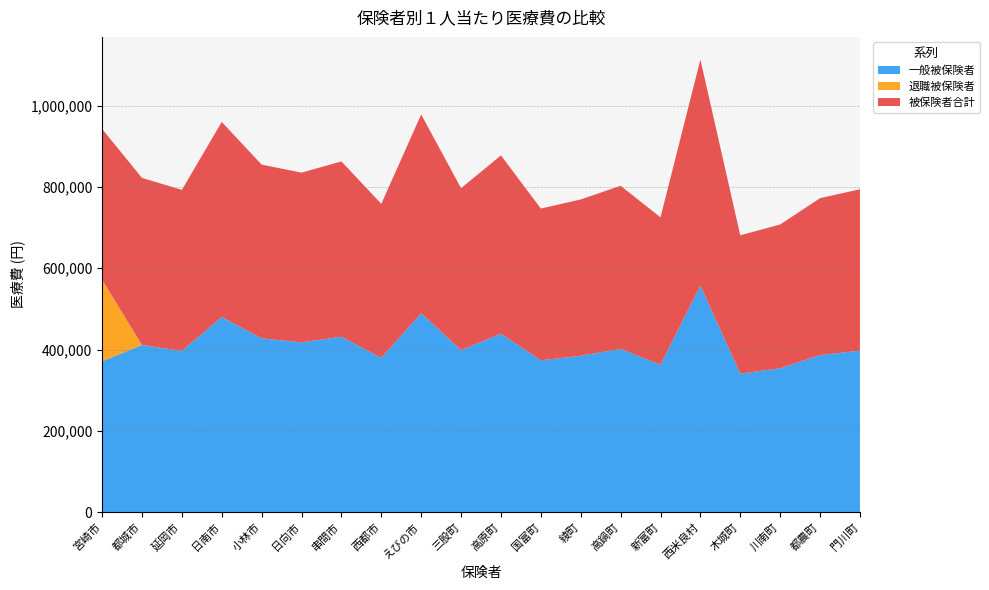

Reading right to left, what are all the values shown in this chart?

一般被保険者: 397200	386260	353883	340535	556884	362640	401498	384657	373470	438877	398555	489262	379286	431469	417681	427529	480056	396510	411196	370928
退職被保険者: 0	0	0	0	0	0	0	0	0	0	0	0	0	0	0	0	0	0	0	201036
被保険者合計: 397200	386261	353883	340535	556884	362640	401496	384661	373458	438879	398579	489261	379286	431466	417676	427539	480049	396445	411202	370926